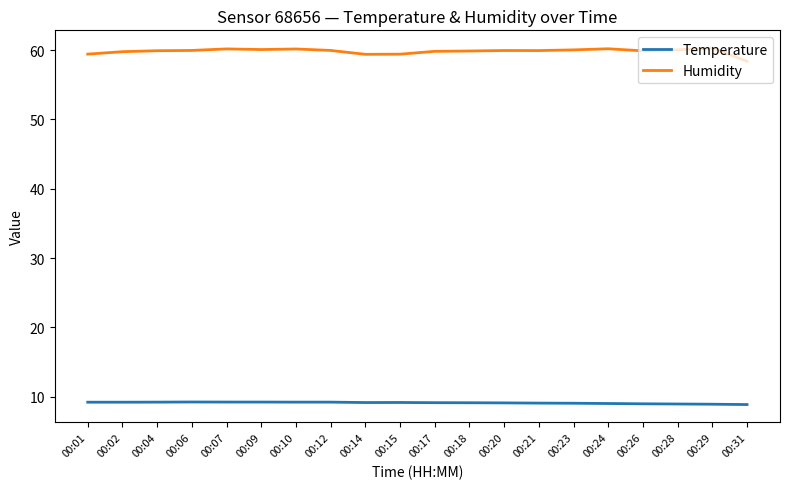

What is the greatest value displayed?

60.3